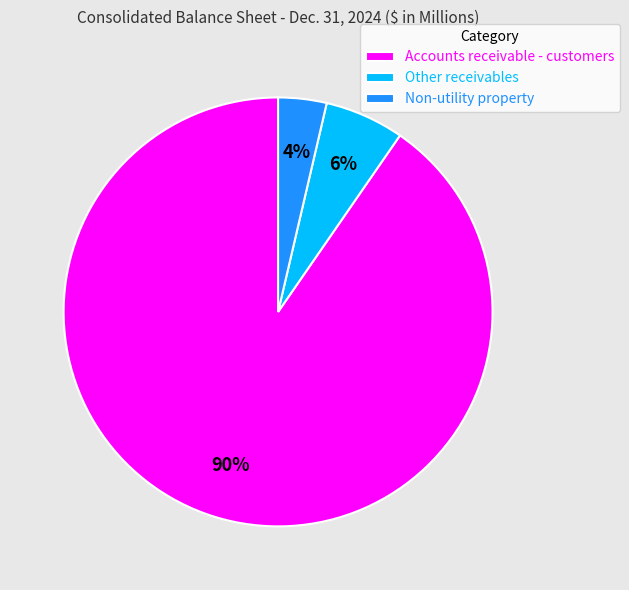

Which category has the biggest portion of the pie?

Accounts receivable - customers